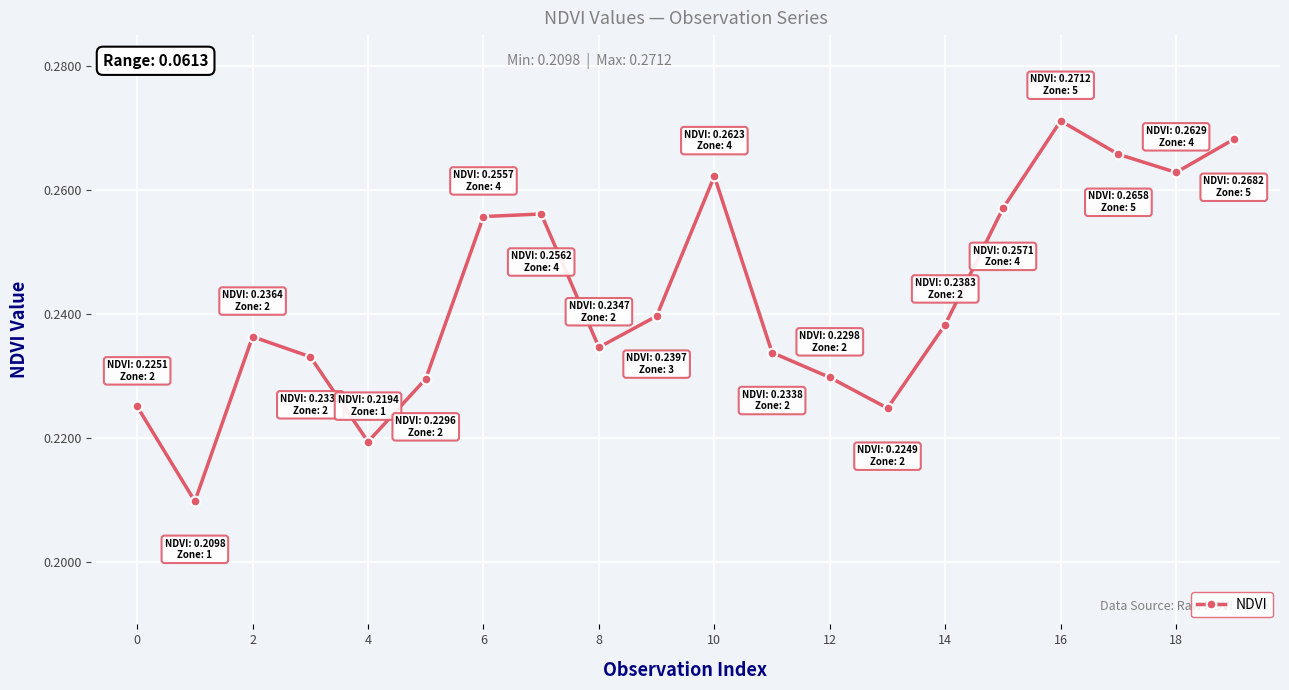

How many interior local peaks (higher than both neighbors) does the data have?

4